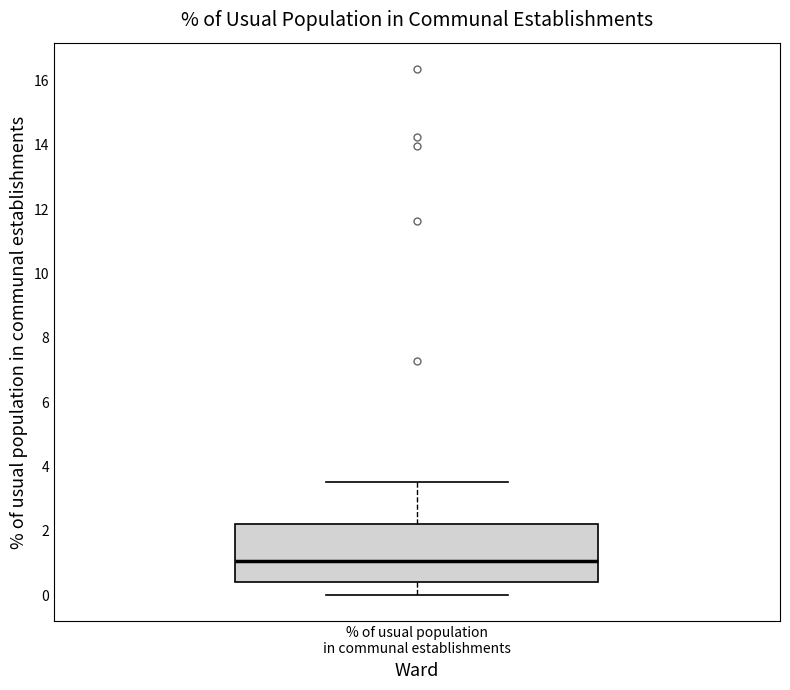

Where does the lower whisker of the box for % of usual population in communal establishments end on the y-axis? The values are not printed on the chart, so give them approximately, as read against the axis.

0.0